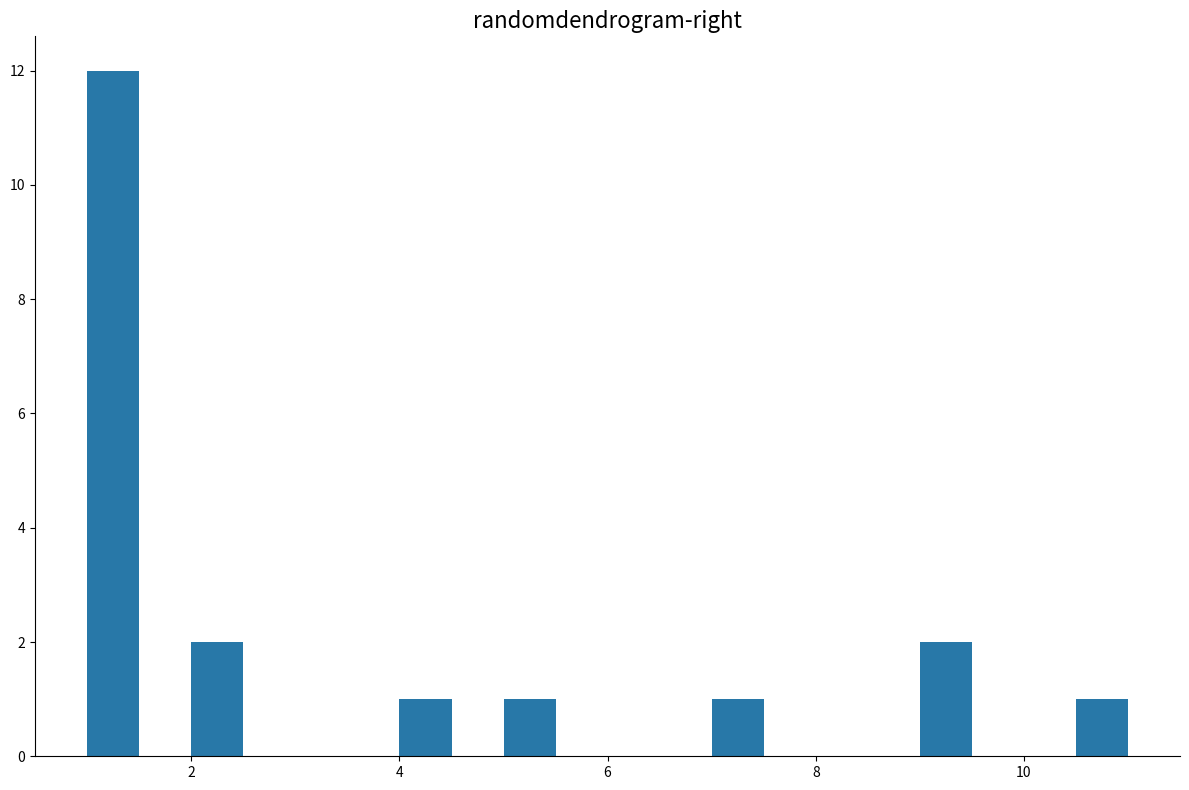

Around what value on the x-axis is the tallest bar? Give the approximate position of its centre, as read against the axis.

1.2